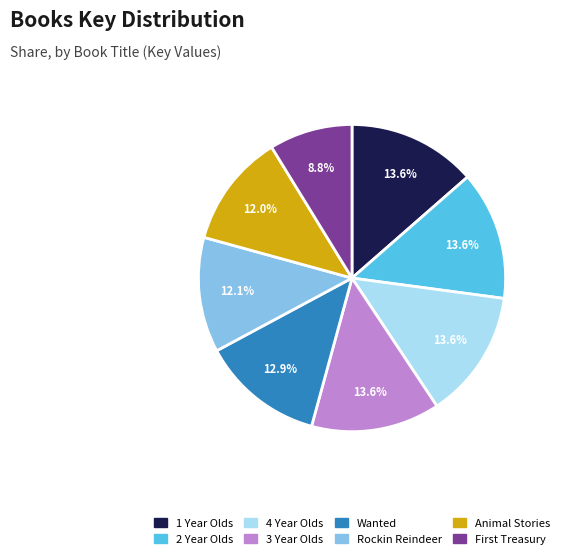

Is there a majority slice in this chart?

No